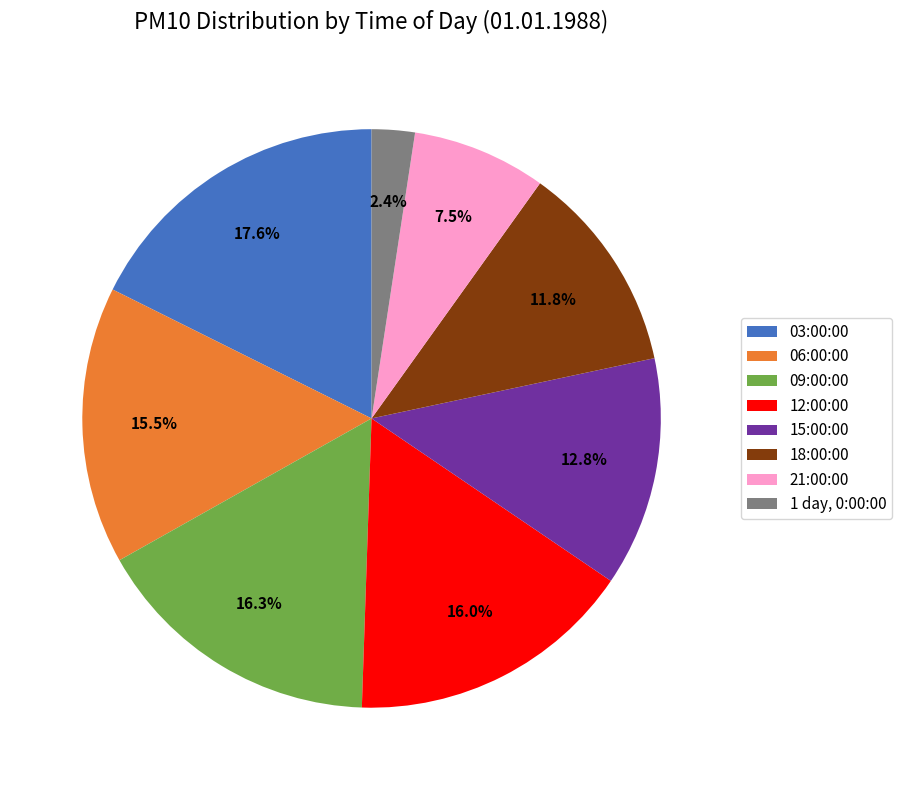

Which has a higher value, 03:00:00 or 09:00:00?

03:00:00